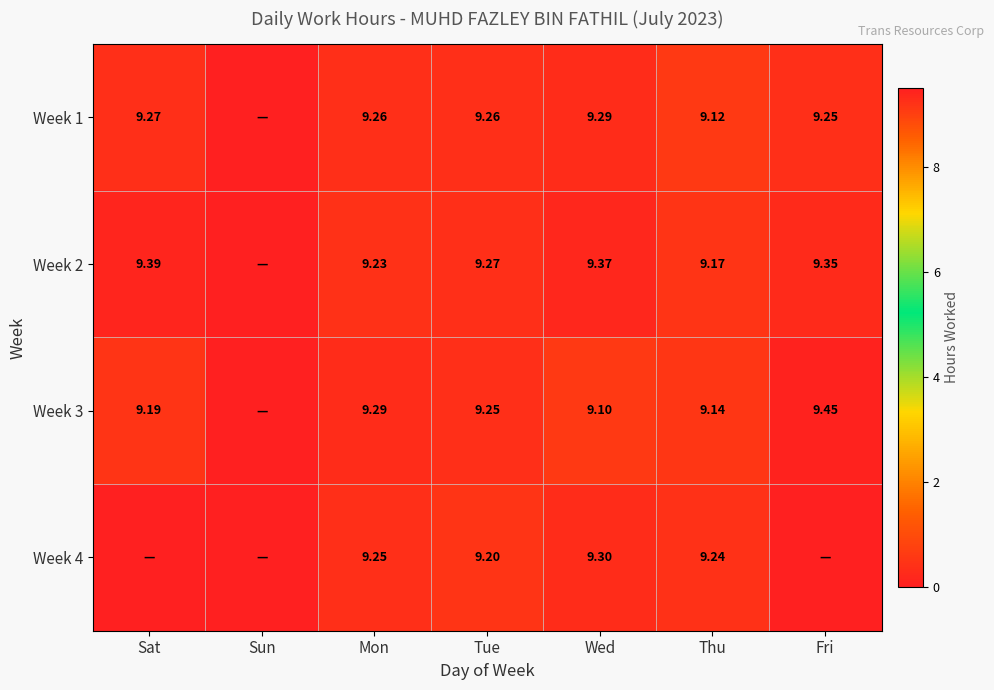

Is the value of Week 3 at Tue greater than the value of Week 2 at Mon?

Yes